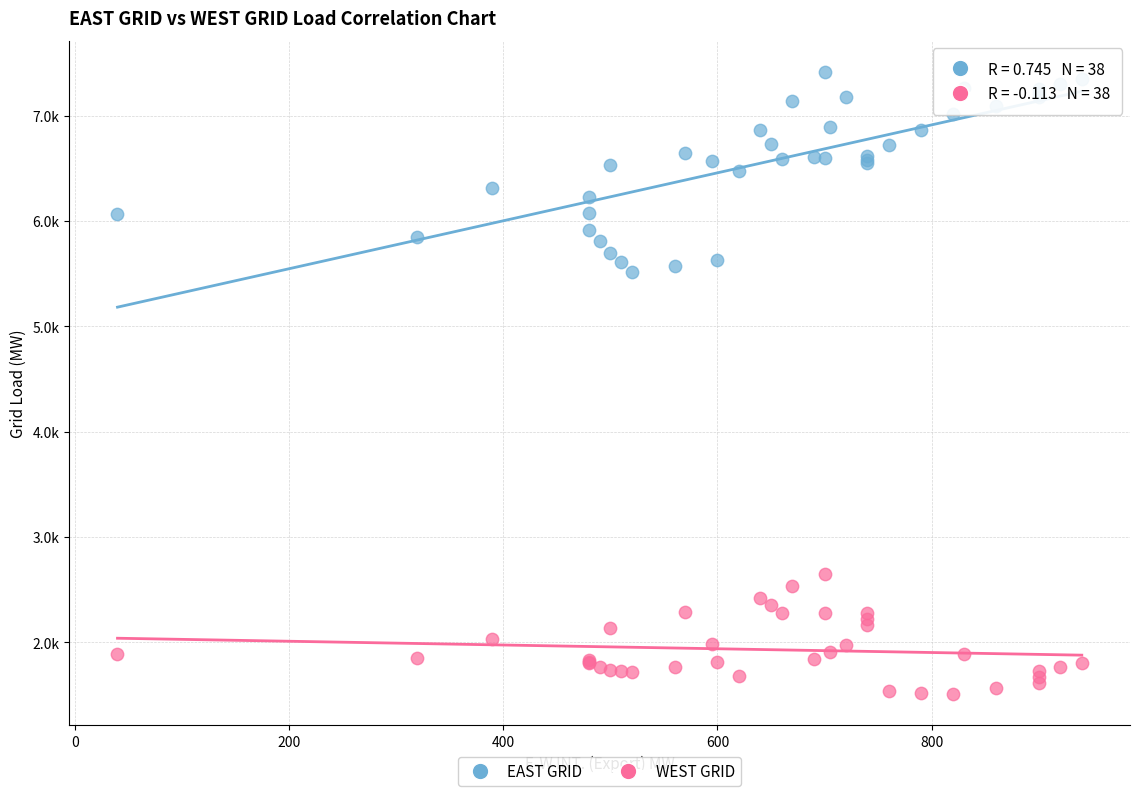

What are all the series names shown in the legend?

EAST GRID, WEST GRID